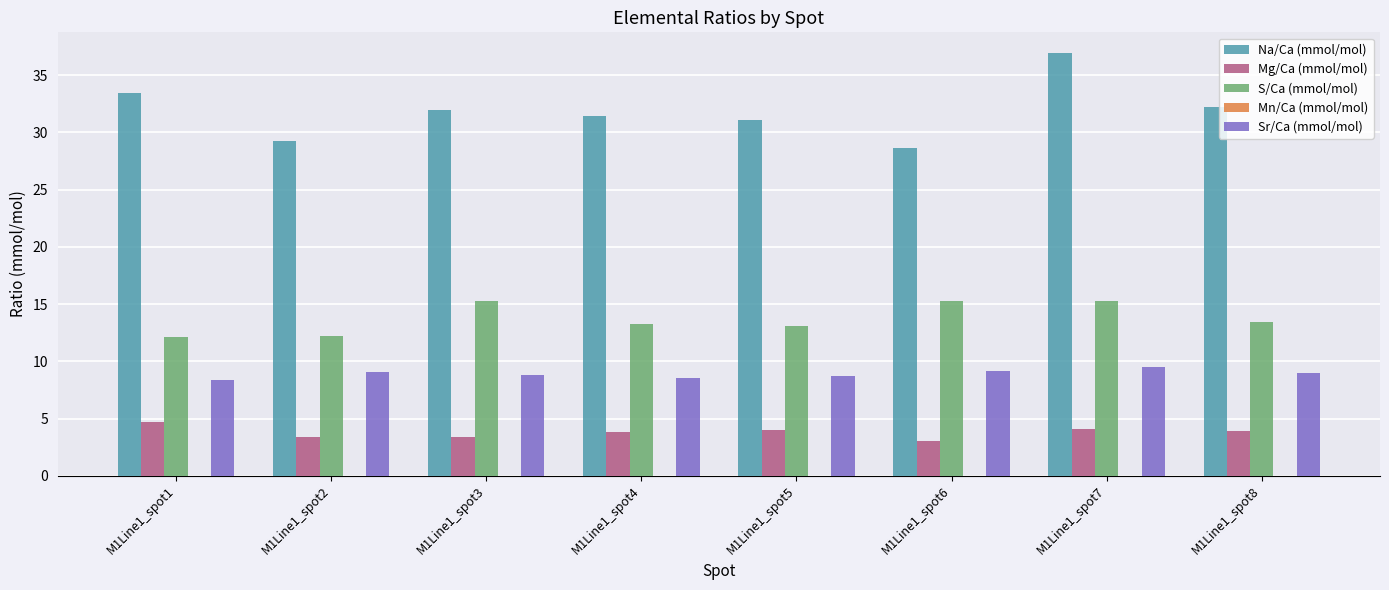

Which series has the largest total across all categories?

Na/Ca (mmol/mol)